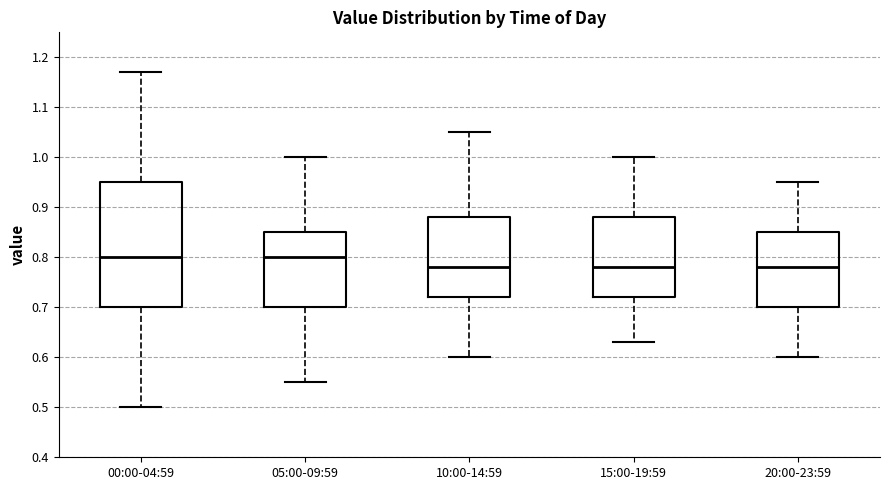

Where does the upper whisker of the box for 00:00-04:59 end on the y-axis? The values are not printed on the chart, so give them approximately, as read against the axis.

1.17